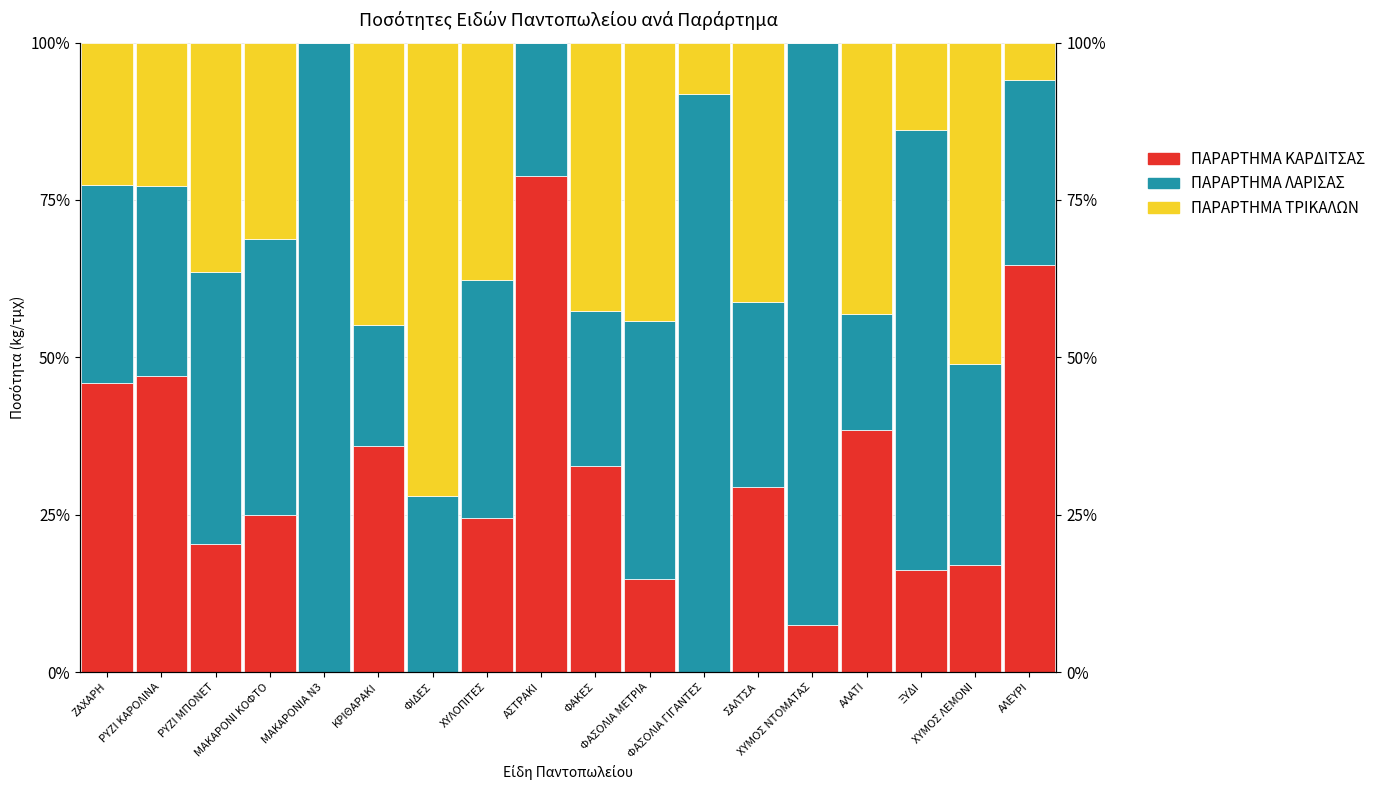

At ΡΥΖΙ ΚΑΡΟΛΙΝΑ, list the series in order from largest to smallest.

ΠΑΡΑΡΤΗΜΑ ΚΑΡΔΙΤΣΑΣ, ΠΑΡΑΡΤΗΜΑ ΛΑΡΙΣΑΣ, ΠΑΡΑΡΤΗΜΑ ΤΡΙΚΑΛΩΝ